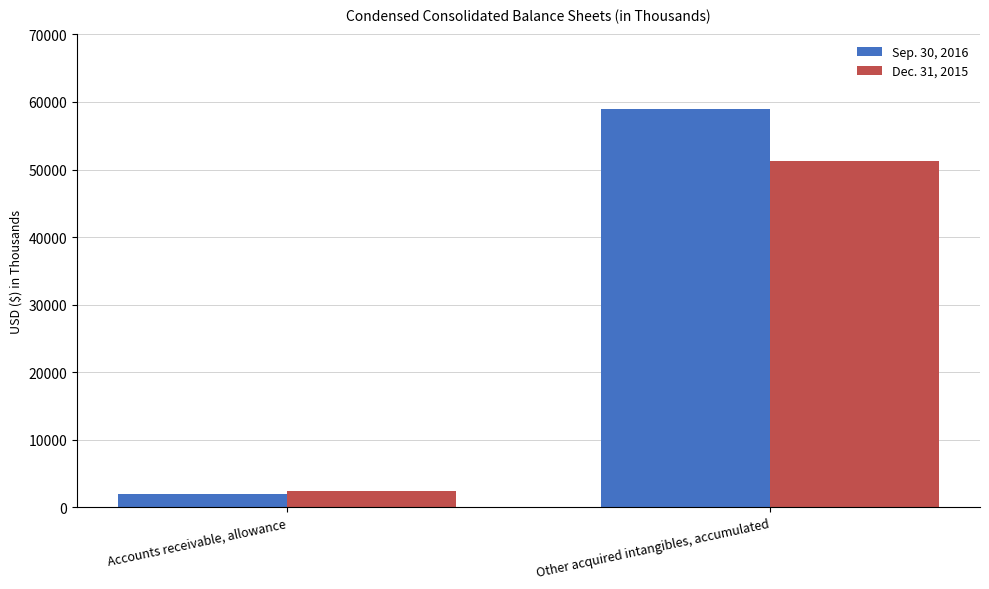

What is the value of the Dec. 31, 2015 bar at the 1st from the left?

2405